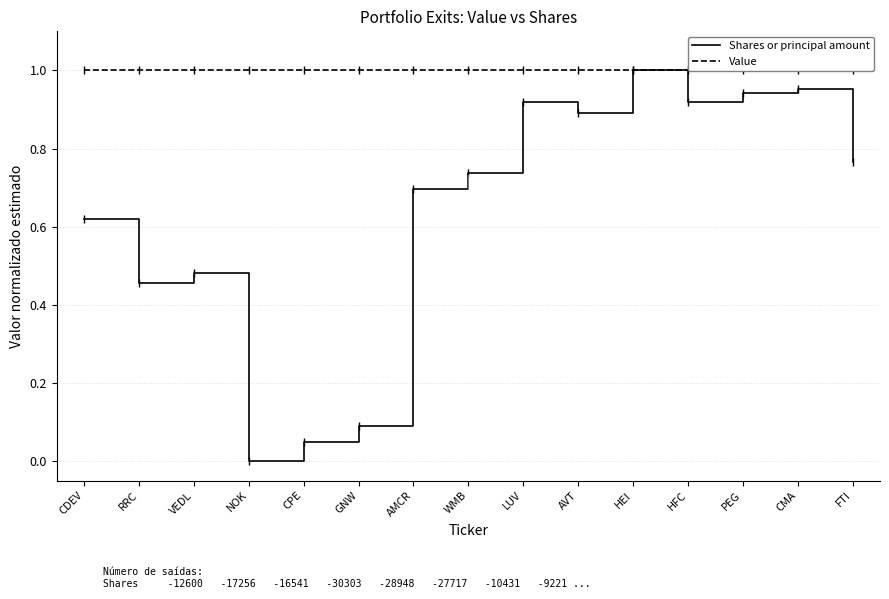

Reading right to left, list all the values displayed in this chart.

Shares or principal amount: FTI=0.8	CMA=1.0	PEG=0.9	HFC=0.9	HEI=1.0	AVT=0.9	LUV=0.9	WMB=0.7	AMCR=0.7	GNW=0.1	CPE=0.0	NOK=0.0	VEDL=0.5	RRC=0.5	CDEV=0.6
Value: FTI=1.0	CMA=1.0	PEG=1.0	HFC=1.0	HEI=1.0	AVT=1.0	LUV=1.0	WMB=1.0	AMCR=1.0	GNW=1.0	CPE=1.0	NOK=1.0	VEDL=1.0	RRC=1.0	CDEV=1.0